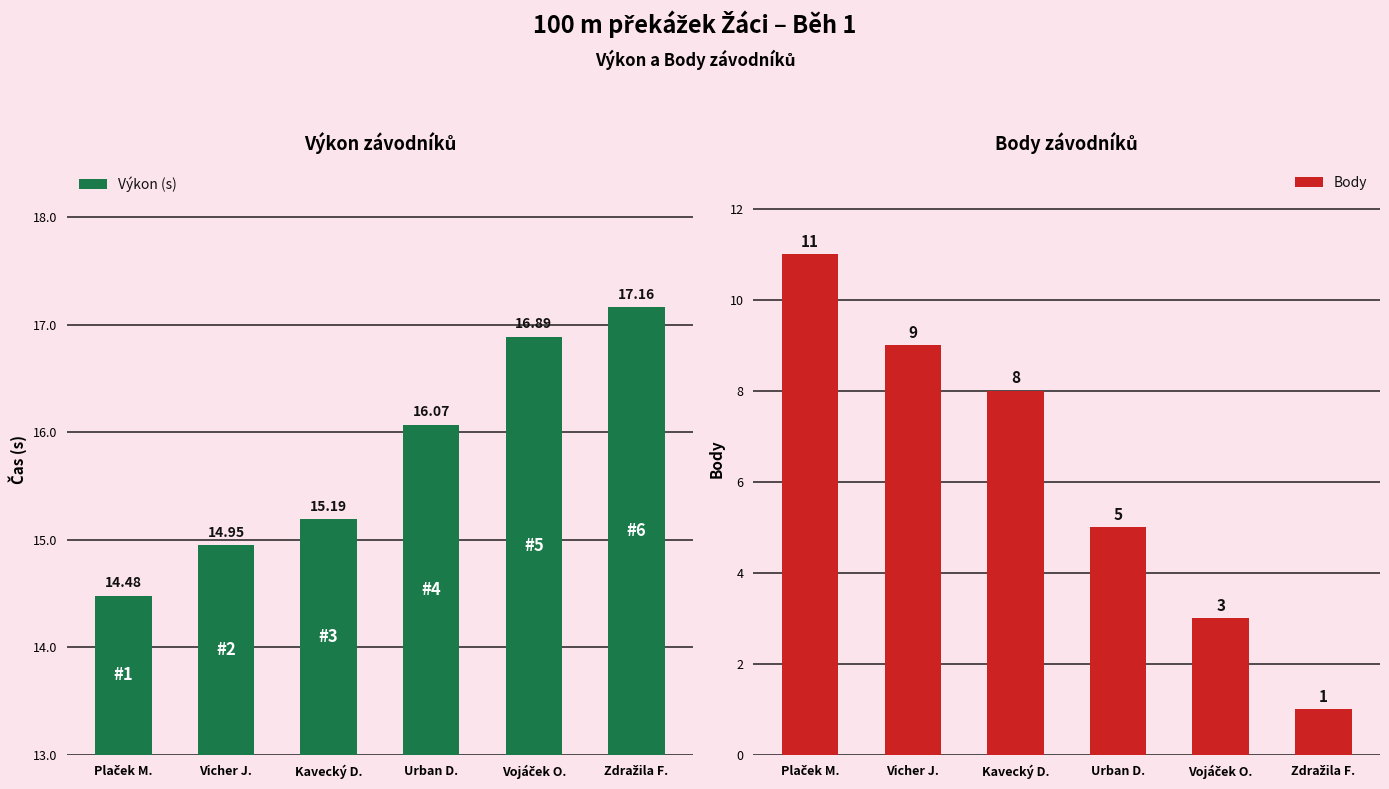

At how many categories does at least one series exceed 4?

6